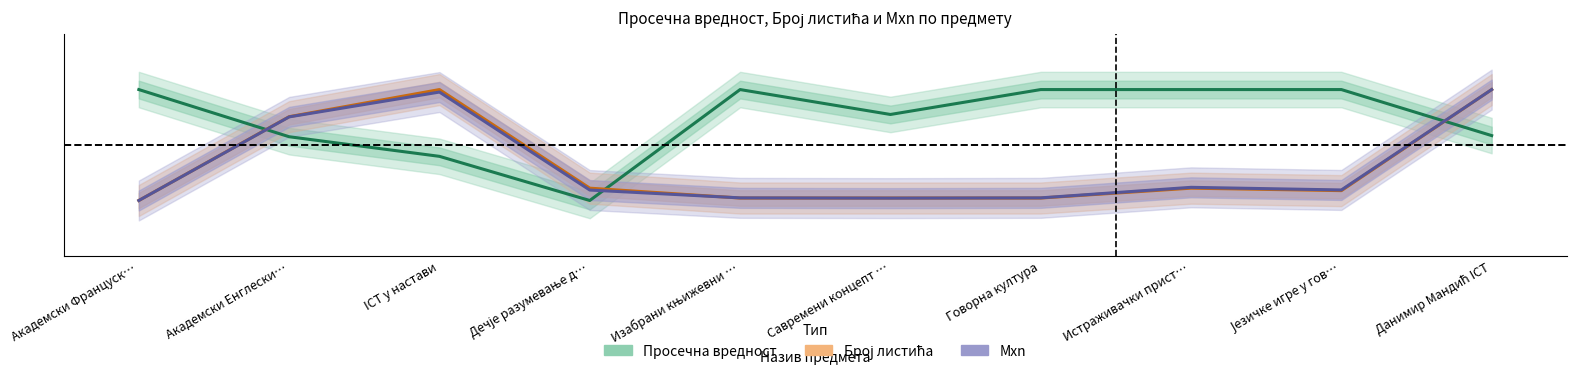

True or false: Broj listića and Mxn cross at least once.

True